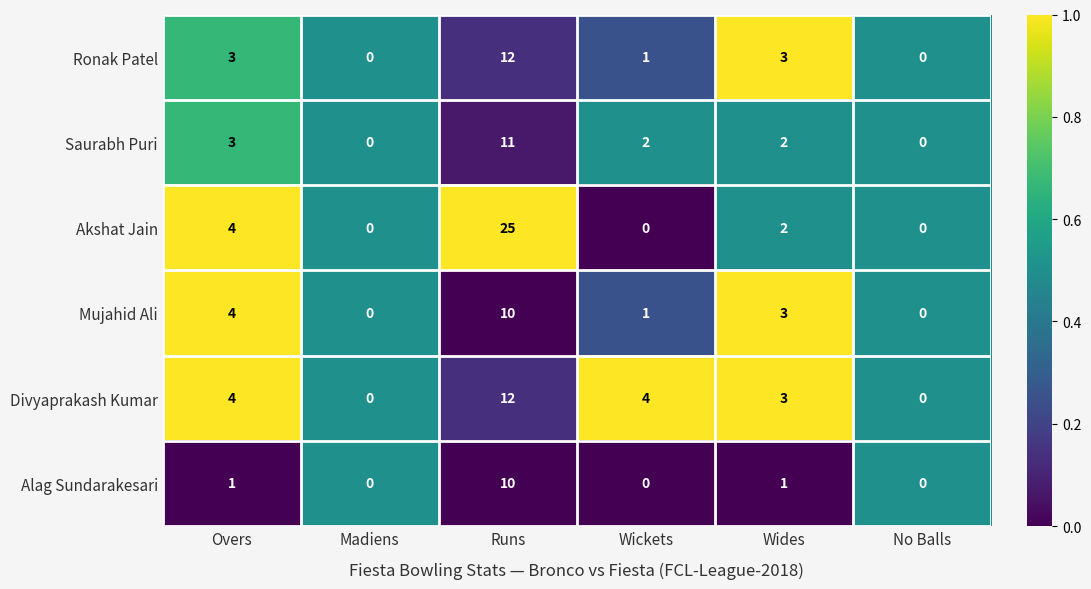

What is the average value of the Mujahid Ali series?

3